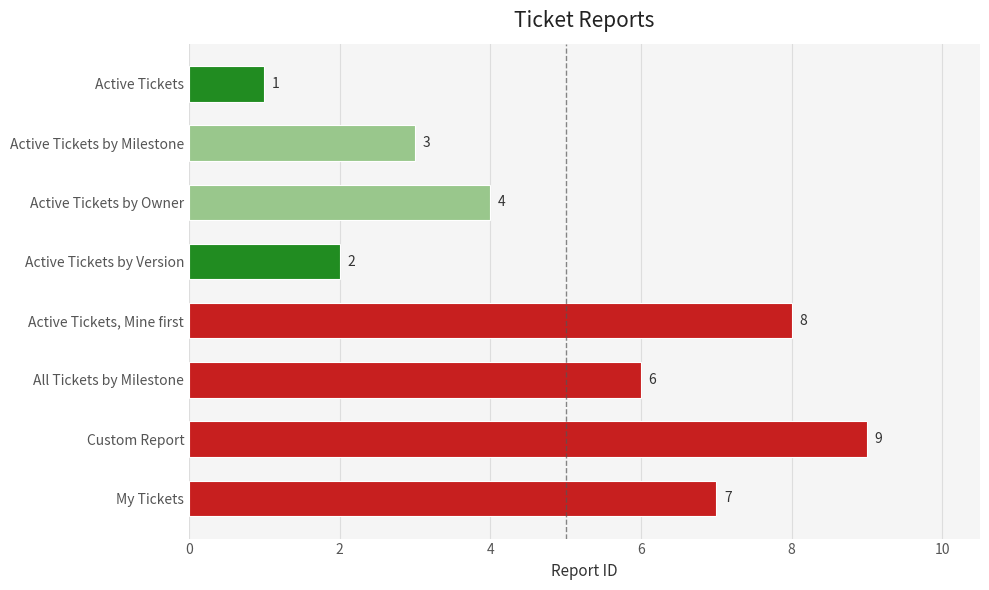

List the labels in order of value, largest first.

Custom Report, Active Tickets, Mine first, My Tickets, All Tickets by Milestone, Active Tickets by Owner, Active Tickets by Milestone, Active Tickets by Version, Active Tickets